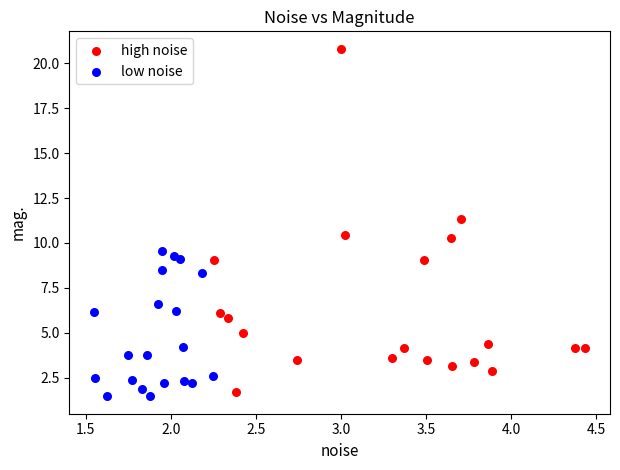

What are all the series names shown in the legend?

high noise, low noise